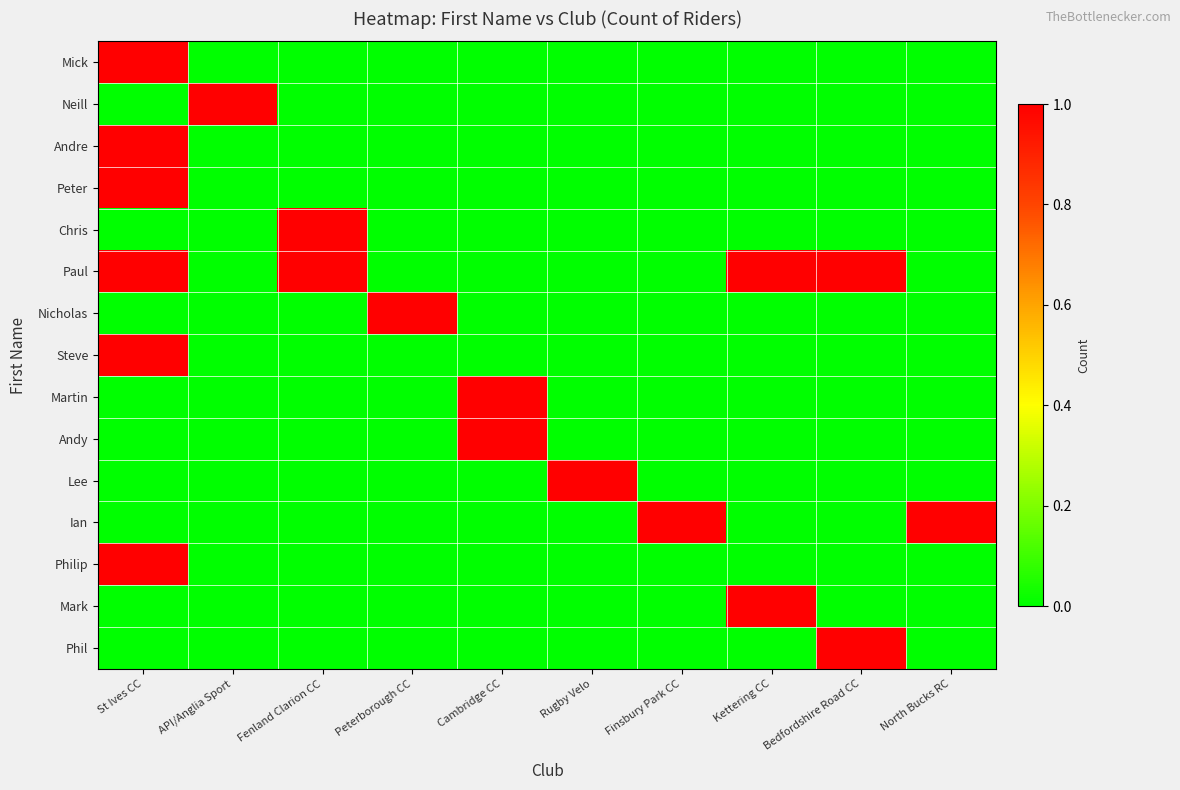

Reading left to right, transcribe all the data shown in this chart.

Mick: St Ives CC=1	API/Anglia Sport=0	Fenland Clarion CC=0	Peterborough CC=0	Cambridge CC=0	Rugby Velo=0	Finsbury Park CC=0	Kettering CC=0	Bedfordshire Road CC=0	North Bucks RC=0
Neill: St Ives CC=0	API/Anglia Sport=1	Fenland Clarion CC=0	Peterborough CC=0	Cambridge CC=0	Rugby Velo=0	Finsbury Park CC=0	Kettering CC=0	Bedfordshire Road CC=0	North Bucks RC=0
Andre: St Ives CC=1	API/Anglia Sport=0	Fenland Clarion CC=0	Peterborough CC=0	Cambridge CC=0	Rugby Velo=0	Finsbury Park CC=0	Kettering CC=0	Bedfordshire Road CC=0	North Bucks RC=0
Peter: St Ives CC=1	API/Anglia Sport=0	Fenland Clarion CC=0	Peterborough CC=0	Cambridge CC=0	Rugby Velo=0	Finsbury Park CC=0	Kettering CC=0	Bedfordshire Road CC=0	North Bucks RC=0
Chris: St Ives CC=0	API/Anglia Sport=0	Fenland Clarion CC=1	Peterborough CC=0	Cambridge CC=0	Rugby Velo=0	Finsbury Park CC=0	Kettering CC=0	Bedfordshire Road CC=0	North Bucks RC=0
Paul: St Ives CC=1	API/Anglia Sport=0	Fenland Clarion CC=1	Peterborough CC=0	Cambridge CC=0	Rugby Velo=0	Finsbury Park CC=0	Kettering CC=1	Bedfordshire Road CC=1	North Bucks RC=0
Nicholas: St Ives CC=0	API/Anglia Sport=0	Fenland Clarion CC=0	Peterborough CC=1	Cambridge CC=0	Rugby Velo=0	Finsbury Park CC=0	Kettering CC=0	Bedfordshire Road CC=0	North Bucks RC=0
Steve: St Ives CC=1	API/Anglia Sport=0	Fenland Clarion CC=0	Peterborough CC=0	Cambridge CC=0	Rugby Velo=0	Finsbury Park CC=0	Kettering CC=0	Bedfordshire Road CC=0	North Bucks RC=0
Martin: St Ives CC=0	API/Anglia Sport=0	Fenland Clarion CC=0	Peterborough CC=0	Cambridge CC=1	Rugby Velo=0	Finsbury Park CC=0	Kettering CC=0	Bedfordshire Road CC=0	North Bucks RC=0
Andy: St Ives CC=0	API/Anglia Sport=0	Fenland Clarion CC=0	Peterborough CC=0	Cambridge CC=1	Rugby Velo=0	Finsbury Park CC=0	Kettering CC=0	Bedfordshire Road CC=0	North Bucks RC=0
Lee: St Ives CC=0	API/Anglia Sport=0	Fenland Clarion CC=0	Peterborough CC=0	Cambridge CC=0	Rugby Velo=1	Finsbury Park CC=0	Kettering CC=0	Bedfordshire Road CC=0	North Bucks RC=0
Ian: St Ives CC=0	API/Anglia Sport=0	Fenland Clarion CC=0	Peterborough CC=0	Cambridge CC=0	Rugby Velo=0	Finsbury Park CC=1	Kettering CC=0	Bedfordshire Road CC=0	North Bucks RC=1
Philip: St Ives CC=1	API/Anglia Sport=0	Fenland Clarion CC=0	Peterborough CC=0	Cambridge CC=0	Rugby Velo=0	Finsbury Park CC=0	Kettering CC=0	Bedfordshire Road CC=0	North Bucks RC=0
Mark: St Ives CC=0	API/Anglia Sport=0	Fenland Clarion CC=0	Peterborough CC=0	Cambridge CC=0	Rugby Velo=0	Finsbury Park CC=0	Kettering CC=1	Bedfordshire Road CC=0	North Bucks RC=0
Phil: St Ives CC=0	API/Anglia Sport=0	Fenland Clarion CC=0	Peterborough CC=0	Cambridge CC=0	Rugby Velo=0	Finsbury Park CC=0	Kettering CC=0	Bedfordshire Road CC=1	North Bucks RC=0